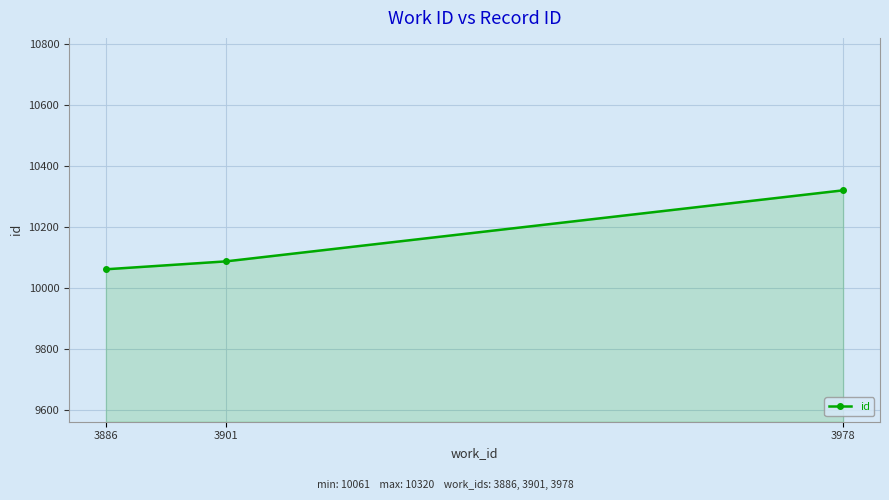

What is the average value?

10156